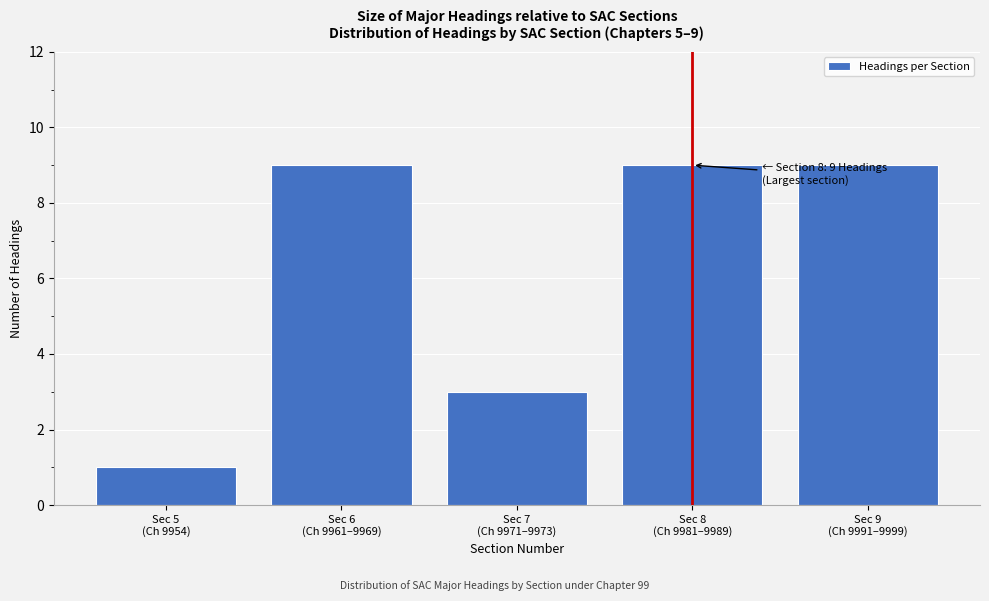

Reading left to right, what are all the values shown in this chart?

1	9	3	9	9